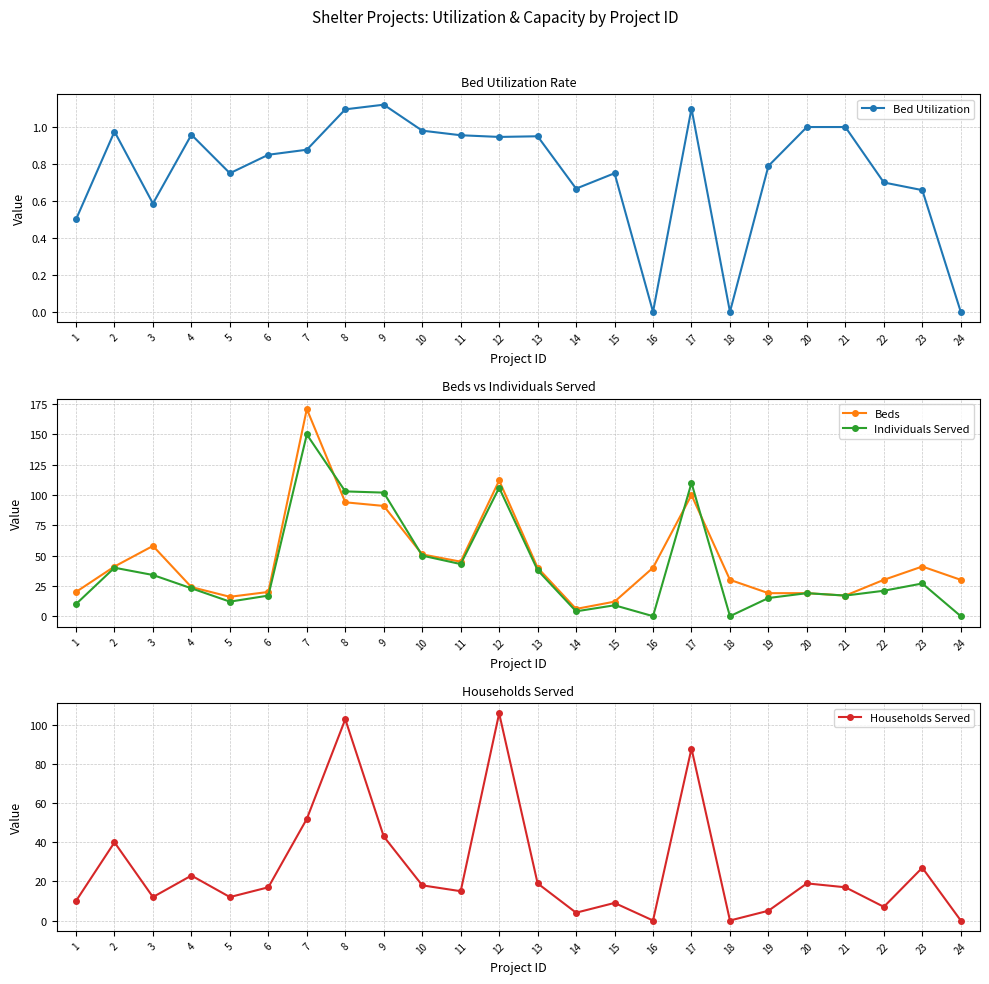

Rank the series at 4 from lowest to highest value.

Bed Utilization, Individuals Served, Households Served, Beds